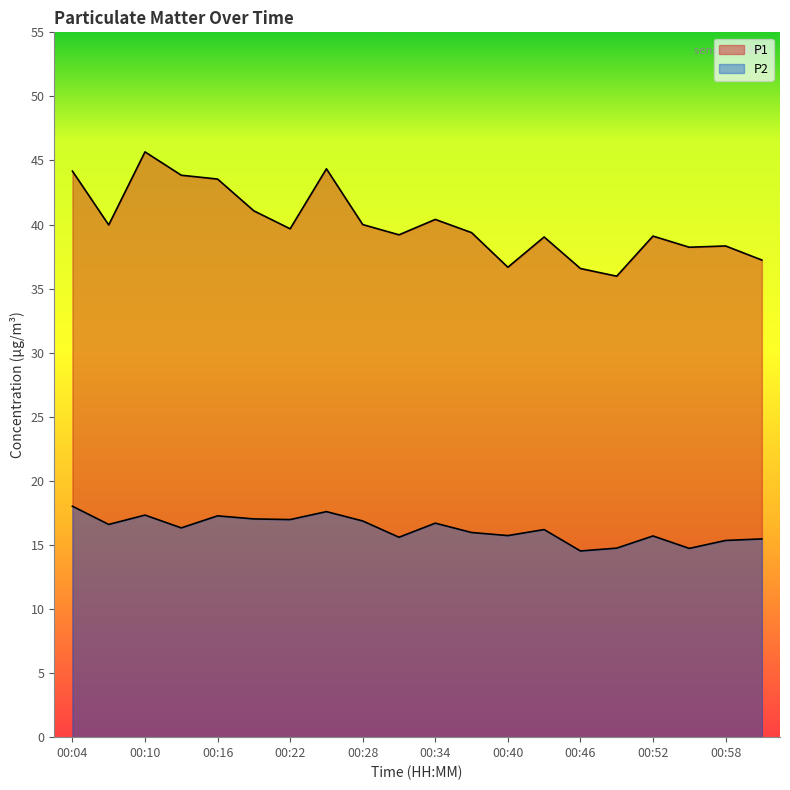

At which category does the chart reach its peak across all series?

00:10